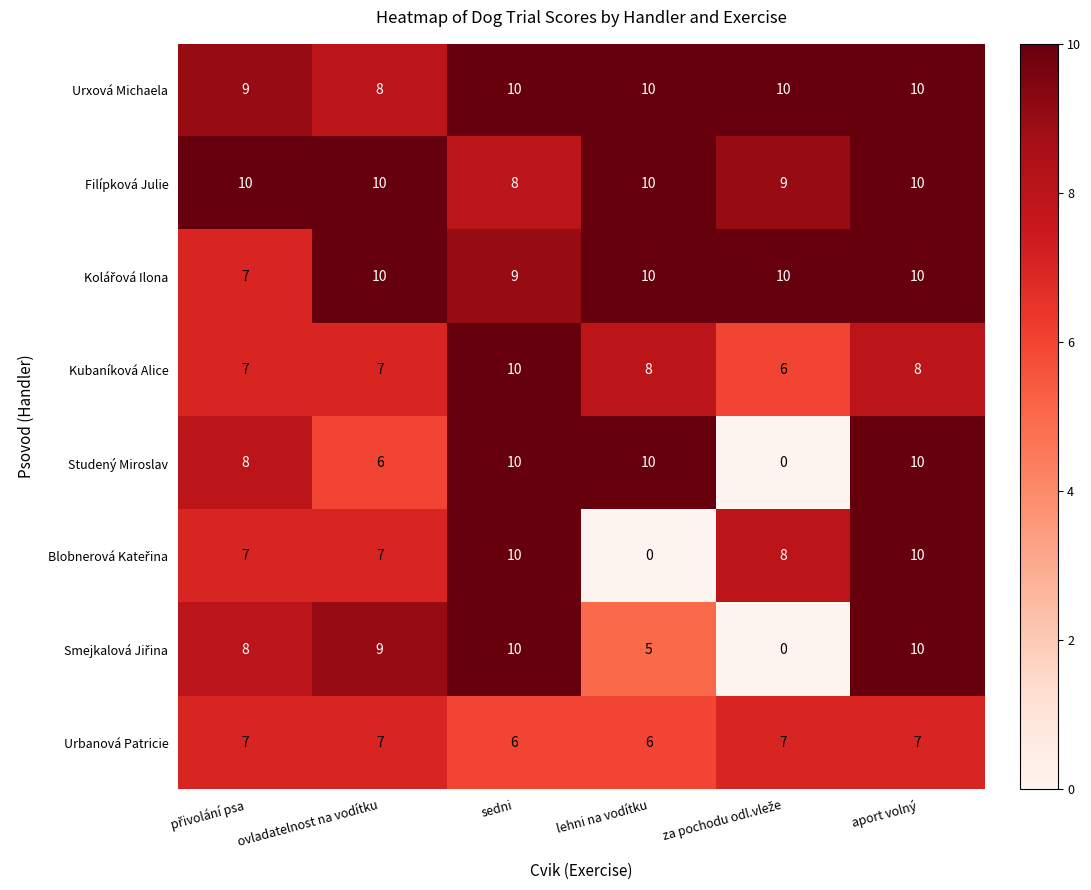

What is the greatest value displayed?

10